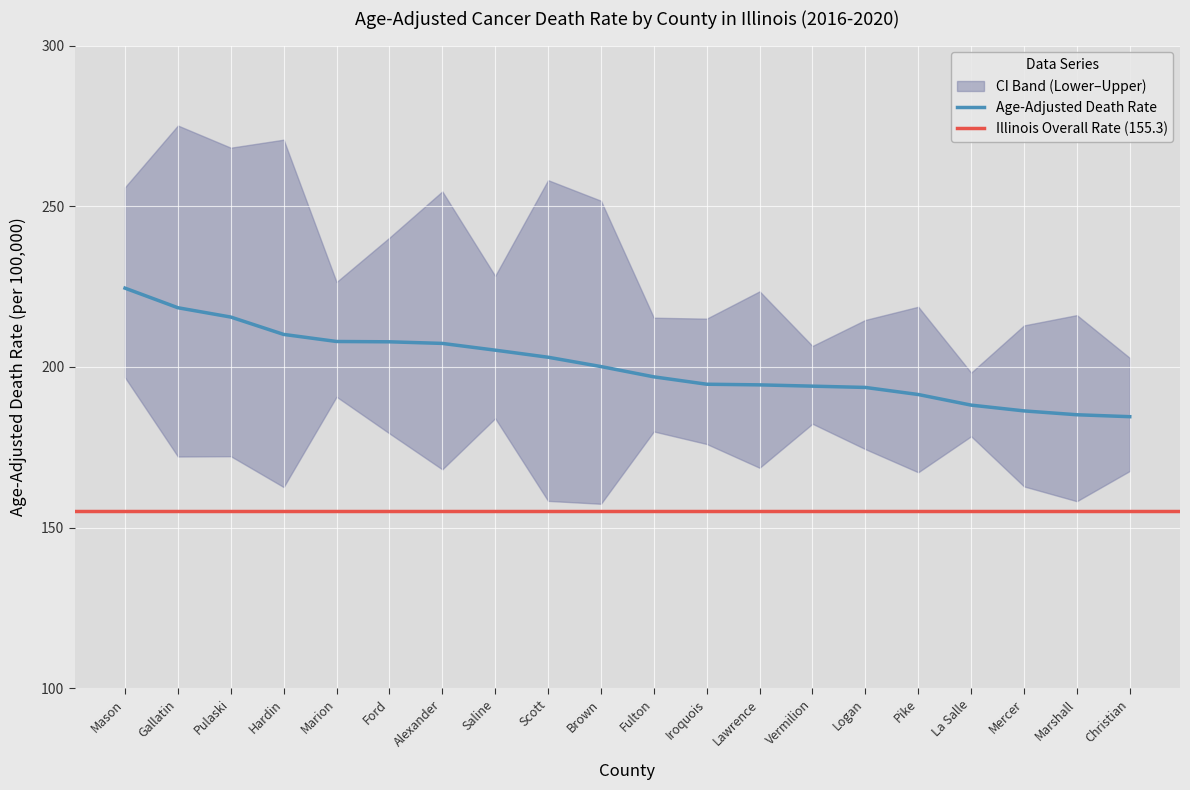

What is the difference between the second highest and minimum values in the Age-Adjusted Death Rate series?

33.9